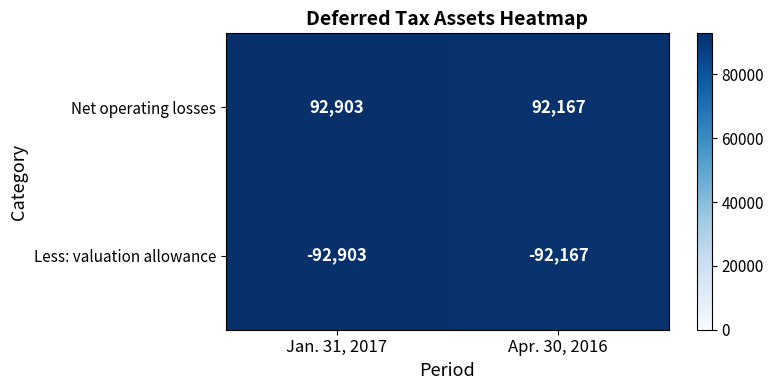

What is the greatest value displayed?

92903